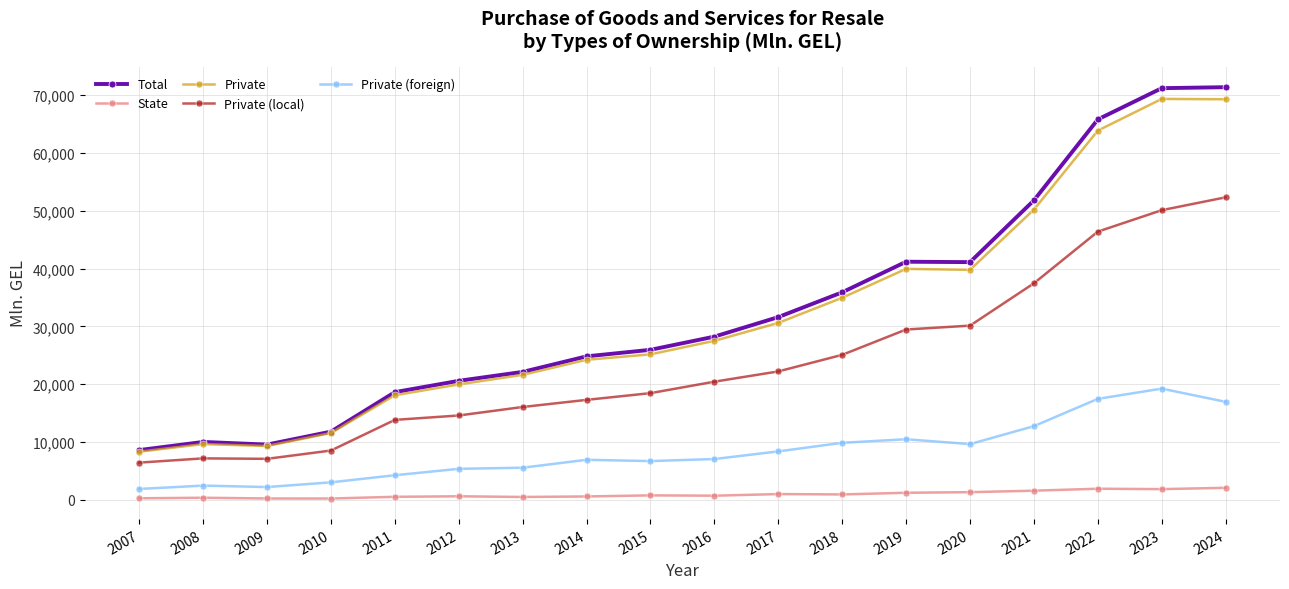

What is the smallest value displayed?

235.3